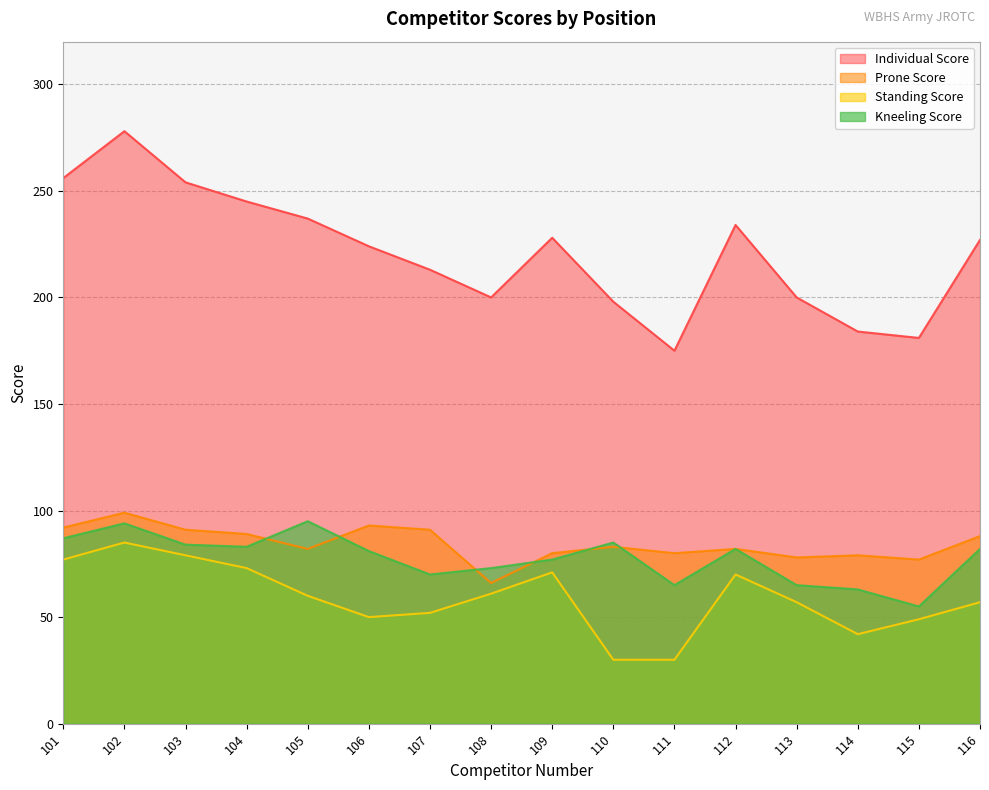

Where does the Standing Score series first go above 60?

101